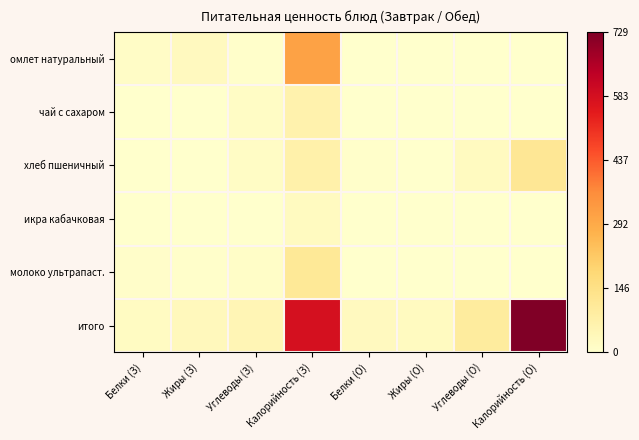

At which category is the sum across all series the highest?

Калорийность (З)